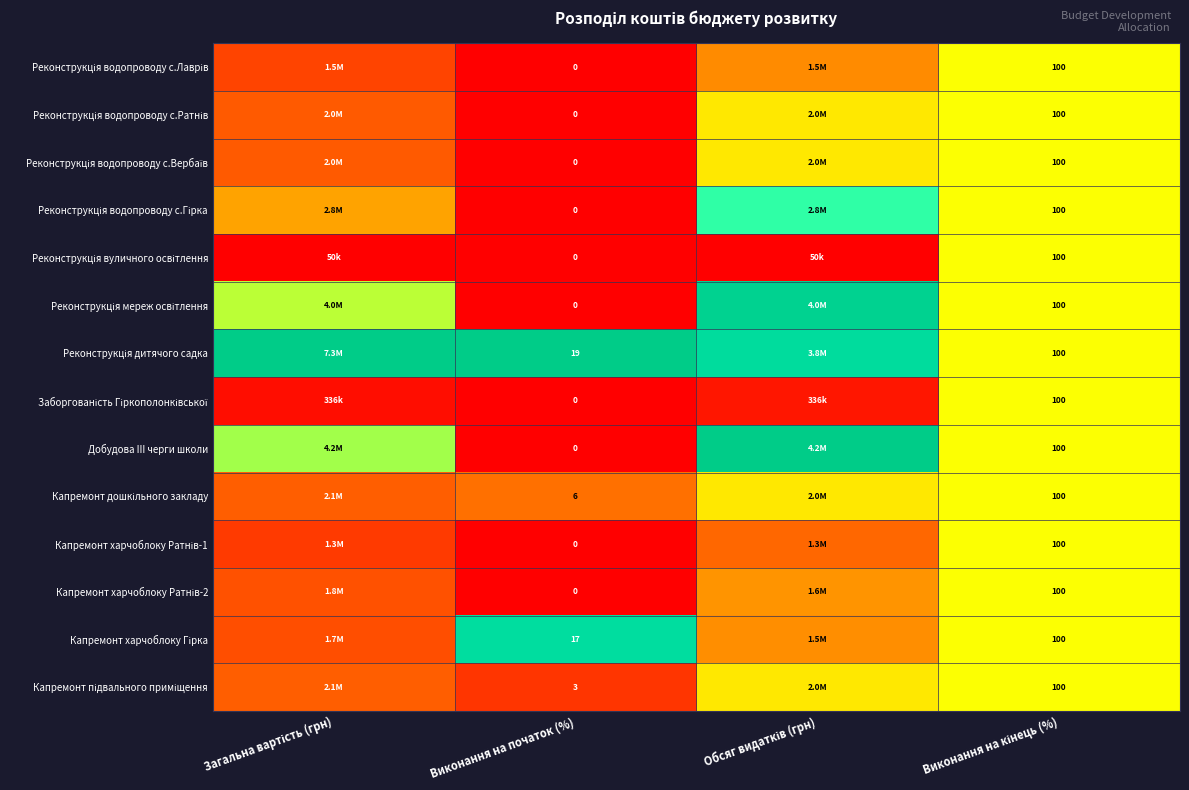

The value of Капремонт харчоблоку Ратнів-1 at Виконання на кінець (%) is 0.1. True or false?

False